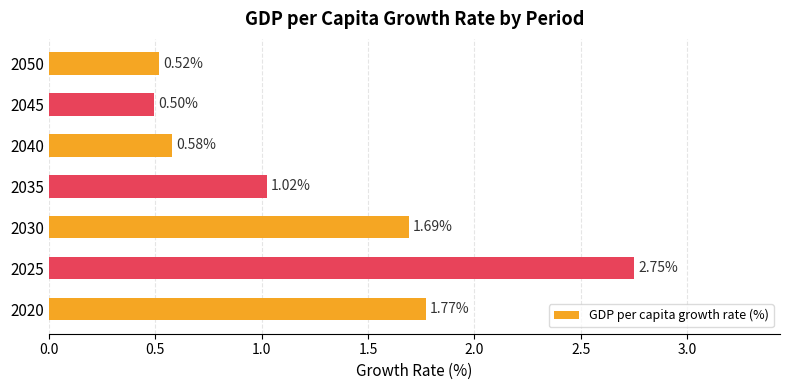

Which has a higher value, 2030 or 2020?

2020